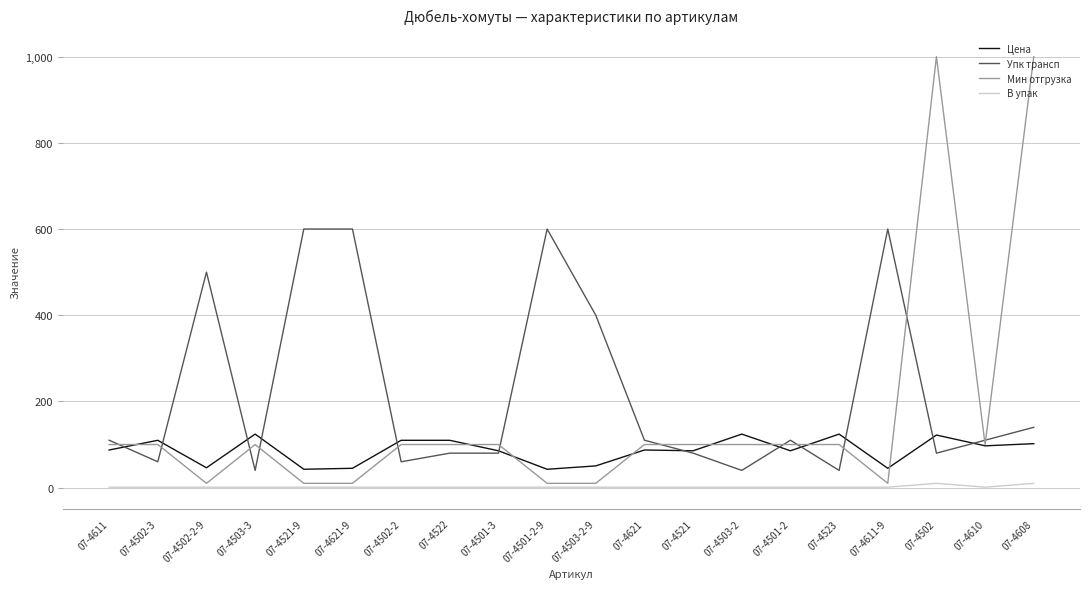

Which series has the largest range (max minus min)?

Мин отгрузка